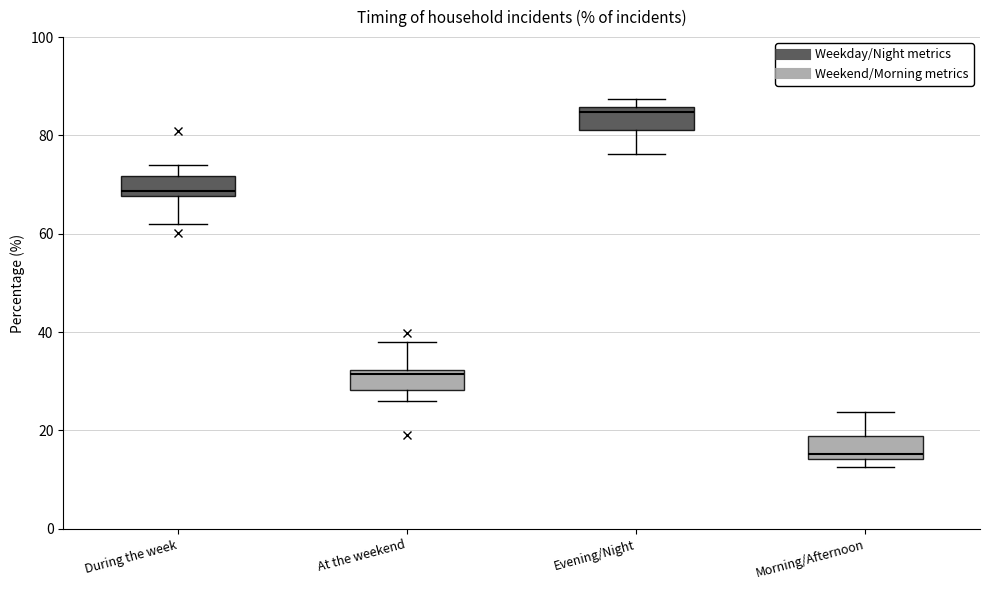

Which box's median line is the lowest?

Morning/Afternoon